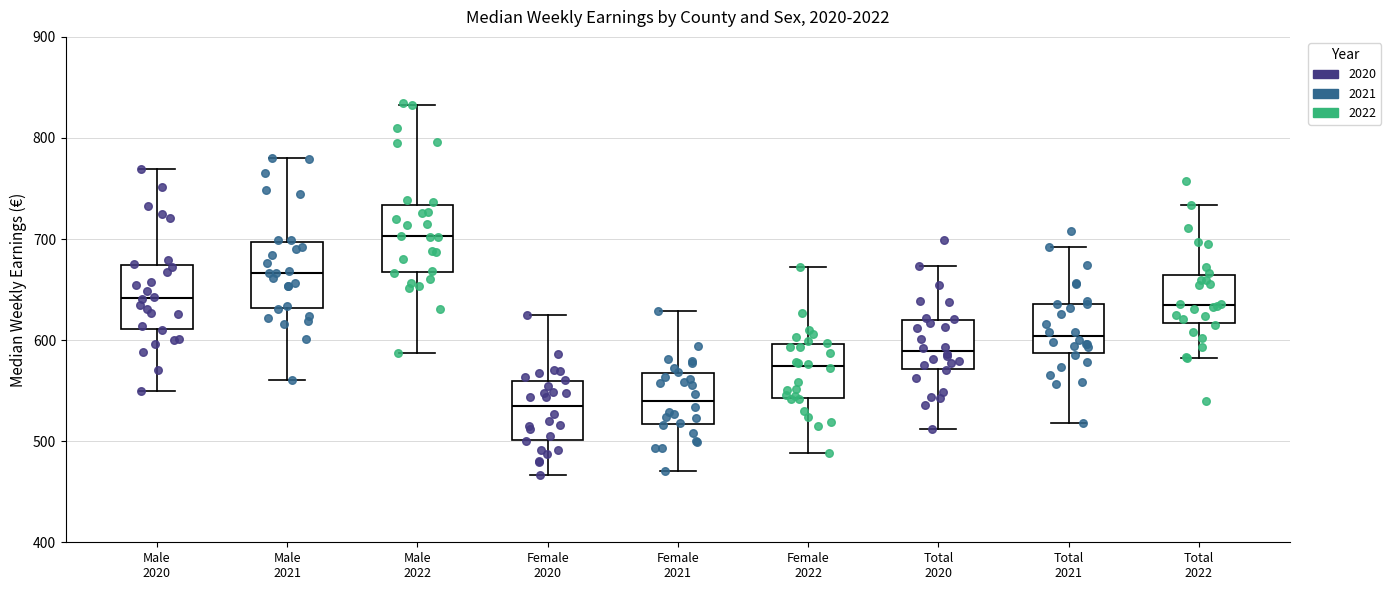

Reading left to right, transcribe this box plot: for each box, give where its median line is, the range the box spans, and where its two whiskers end, as read against the y-axis. The values are not printed on the chart, so give them approximately, as read against the axis.

Male 2020: median 640, box 610 to 670, whiskers 550 to 770
Male 2021: median 670, box 630 to 700, whiskers 560 to 780
Male 2022: median 700, box 670 to 730, whiskers 590 to 830
Female 2020: median 530, box 500 to 560, whiskers 470 to 630
Female 2021: median 540, box 520 to 570, whiskers 470 to 630
Female 2022: median 570, box 540 to 600, whiskers 490 to 670
Total 2020: median 590, box 570 to 620, whiskers 510 to 670
Total 2021: median 600, box 590 to 640, whiskers 520 to 690
Total 2022: median 630, box 620 to 660, whiskers 580 to 730